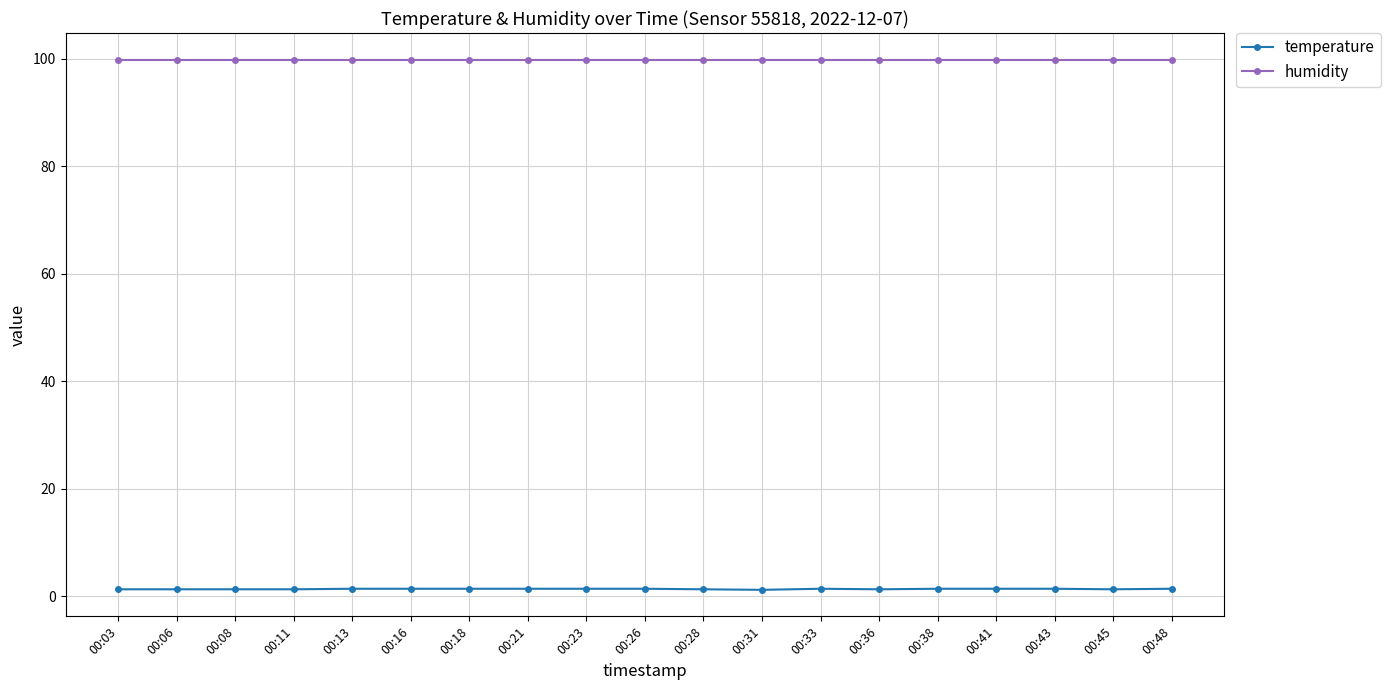

How many lines are shown in the chart?

2